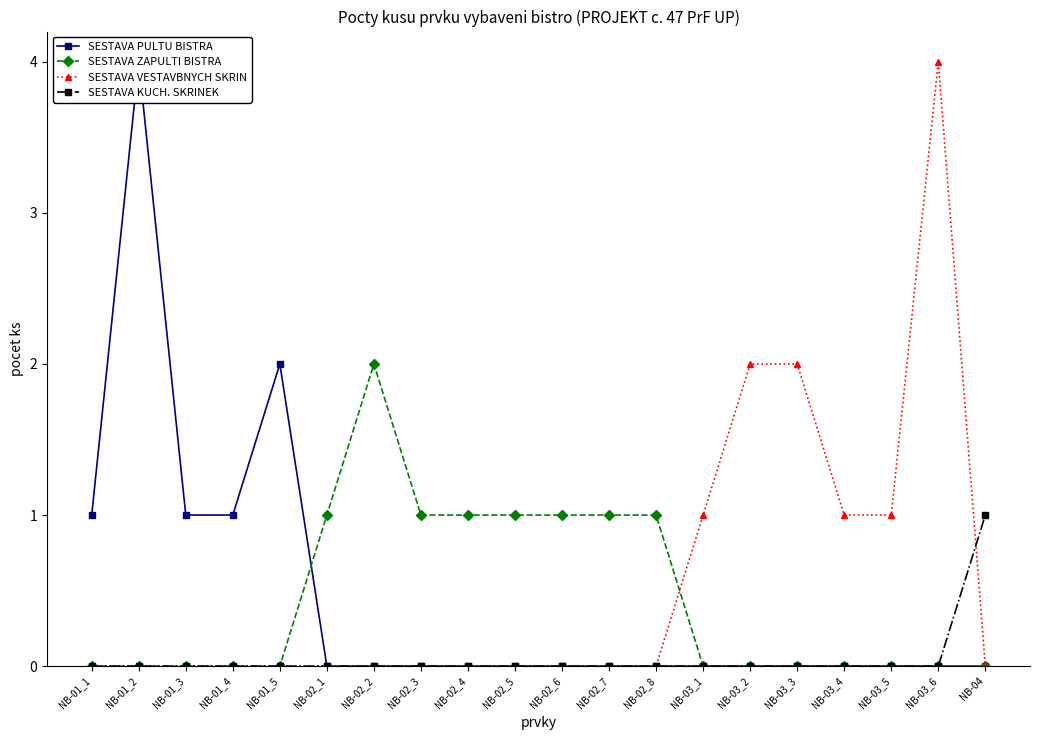

What are all the series names shown in the legend?

SESTAVA PULTU BISTRA, SESTAVA ZAPULTI BISTRA, SESTAVA VESTAVBNYCH SKRIN, SESTAVA KUCH. SKRINEK